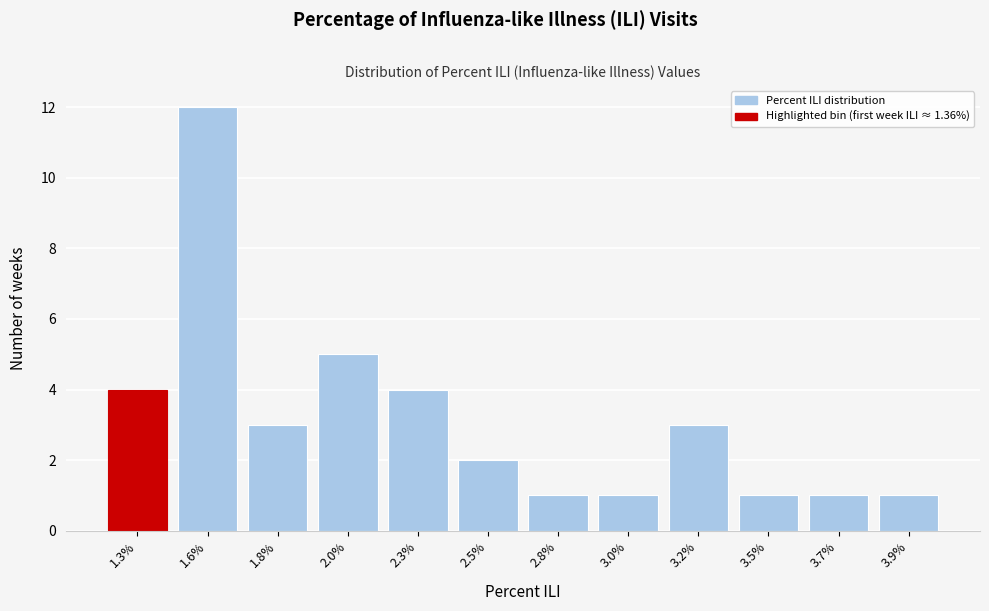

Reading left to right, extract all data points from this chart.

4	12	3	5	4	2	1	1	3	1	1	1